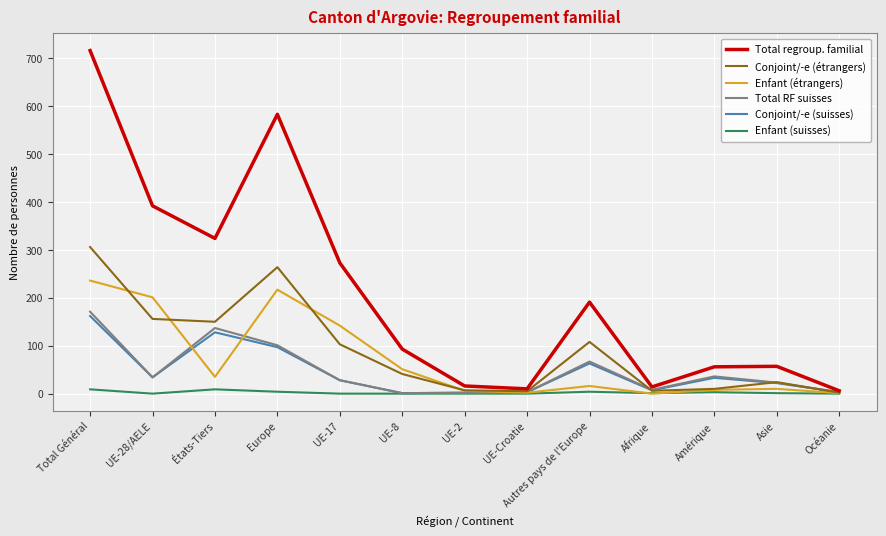

Which series has the largest total across all categories?

Total regroup. familial